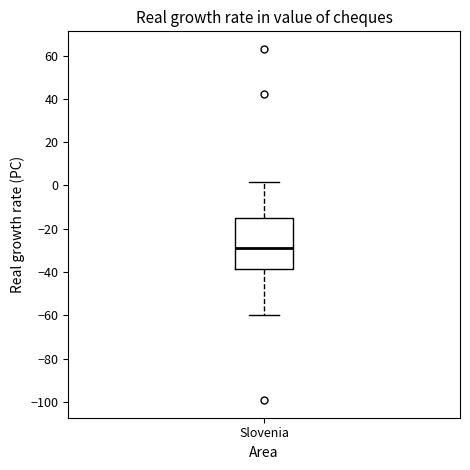

Read this box plot against the y-axis: the position of the median line, the range covered by the box, and the ends of both whiskers. The values are not printed on the chart, so give them approximately, as read against the axis.

median -28, box -38 to -16, whiskers -60 to 2